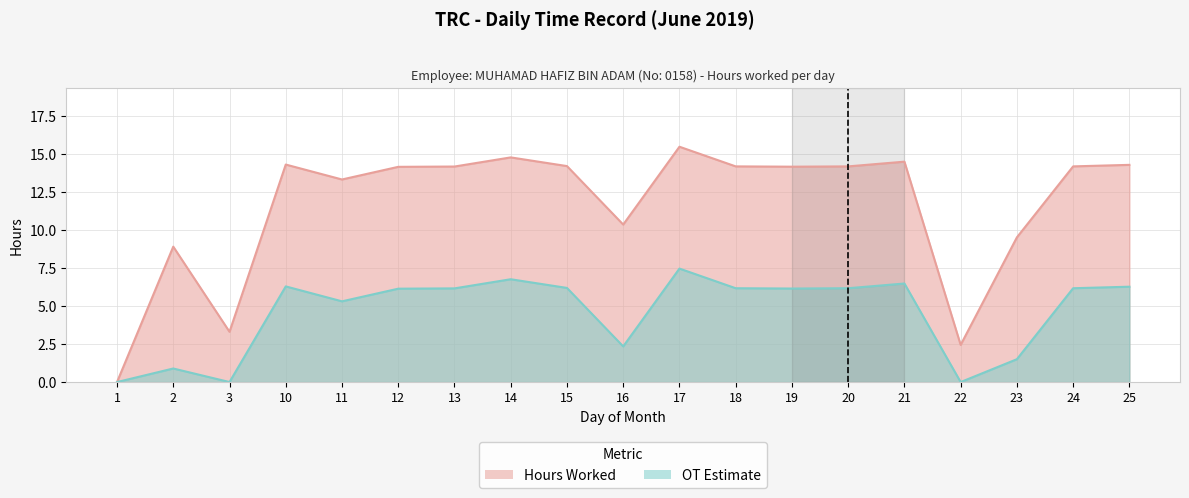

Rank the series by their maximum value, from lowest to highest.

OT Estimate, Hours Worked